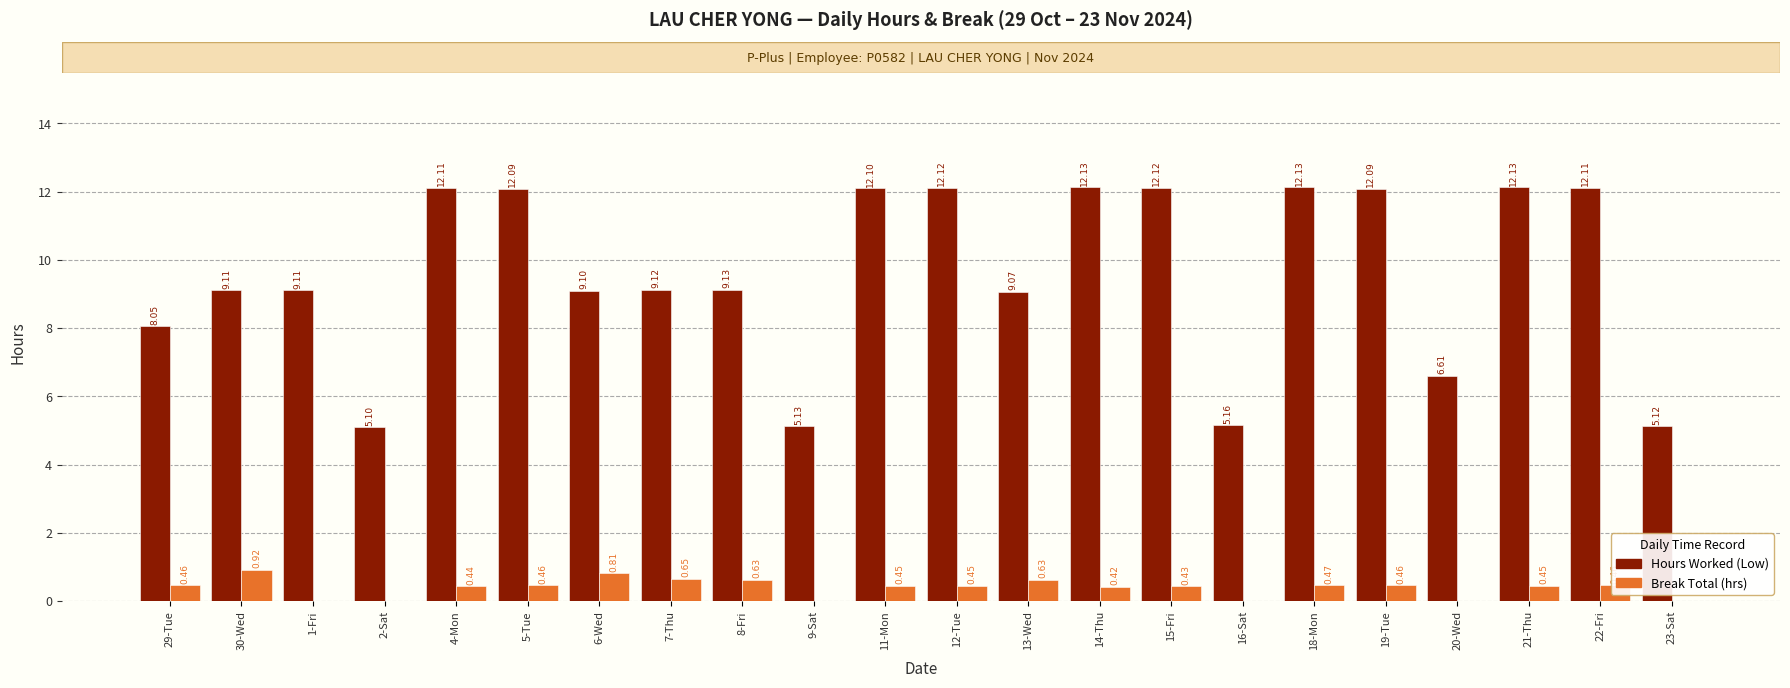

At which category is the sum across all series the highest?

18-Mon